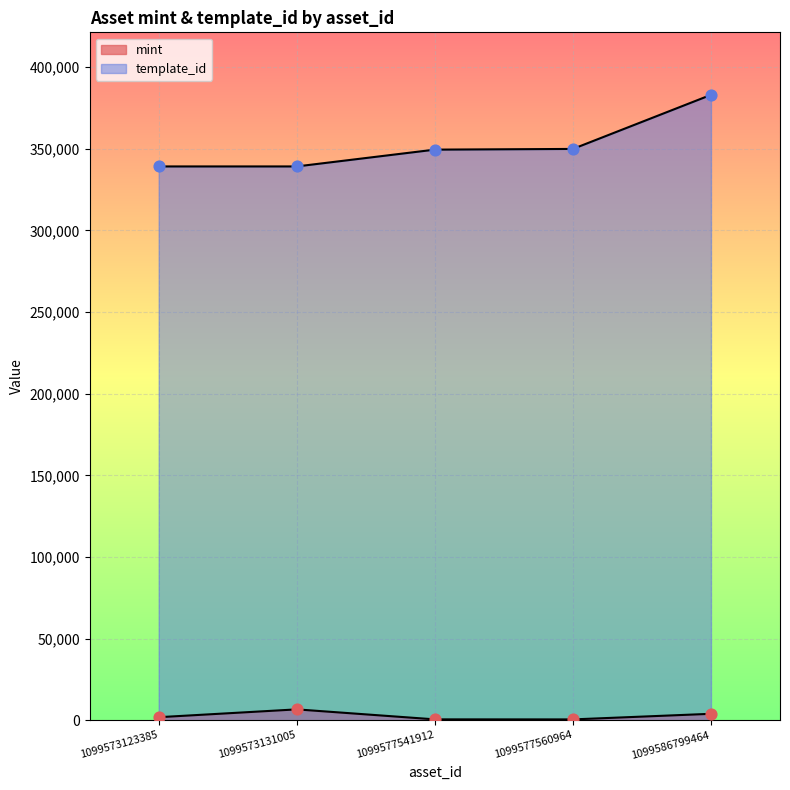

Which series contains the lowest Y value?

mint